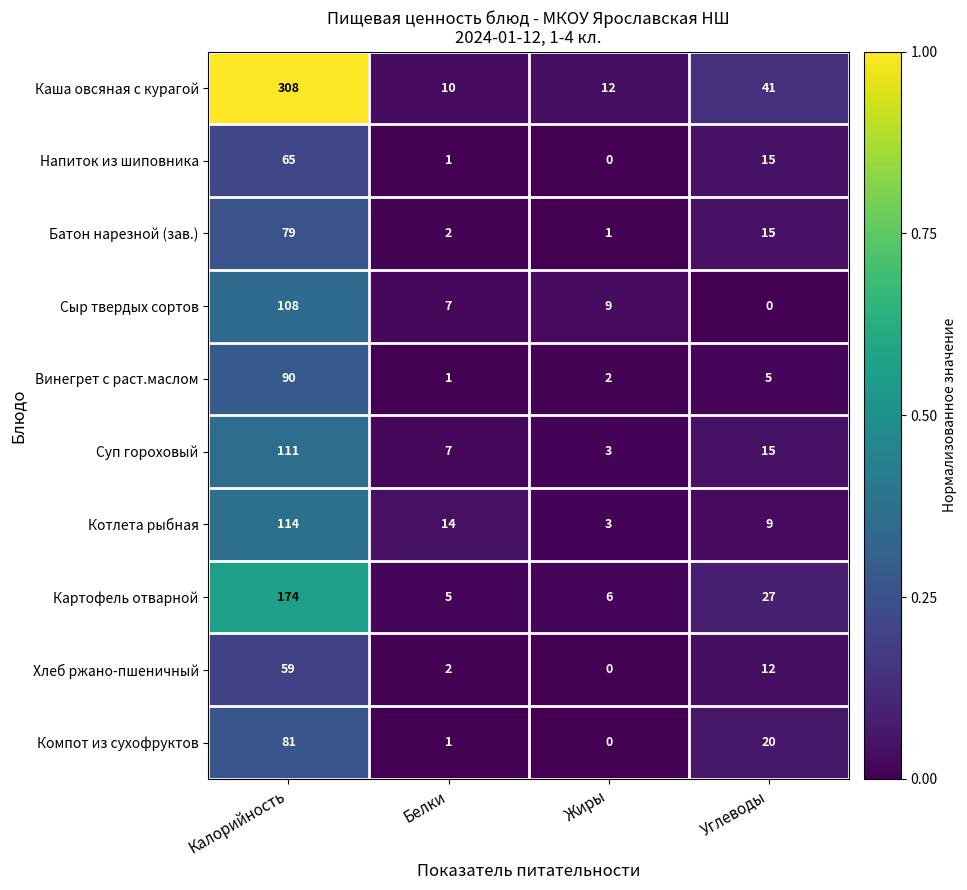

Which series changed the most between Калорийность and Белки?

Каша овсяная с курагой